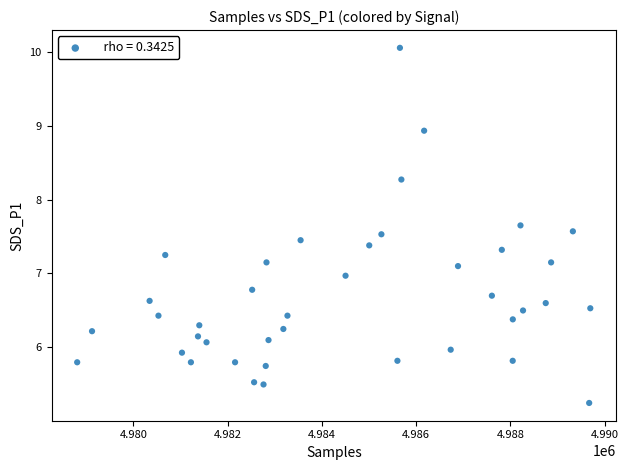

What is the range of X values (max minus min)?

10891.0